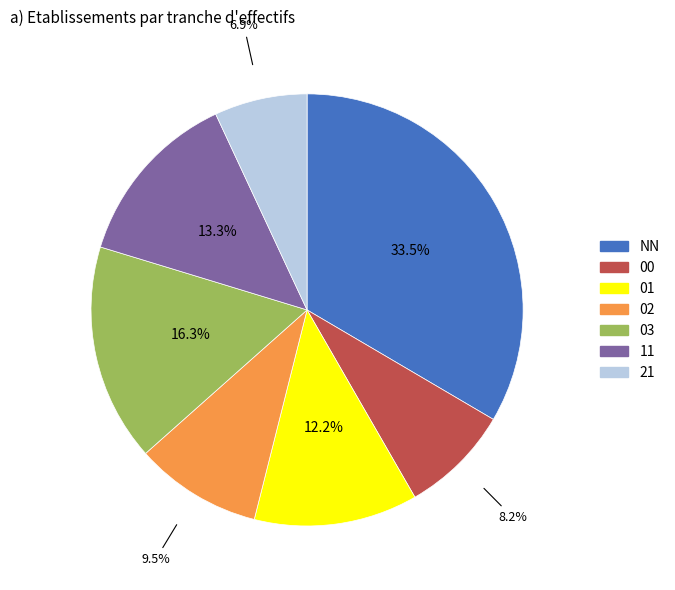

True or false: 00 accounts for 19% of the total.

False